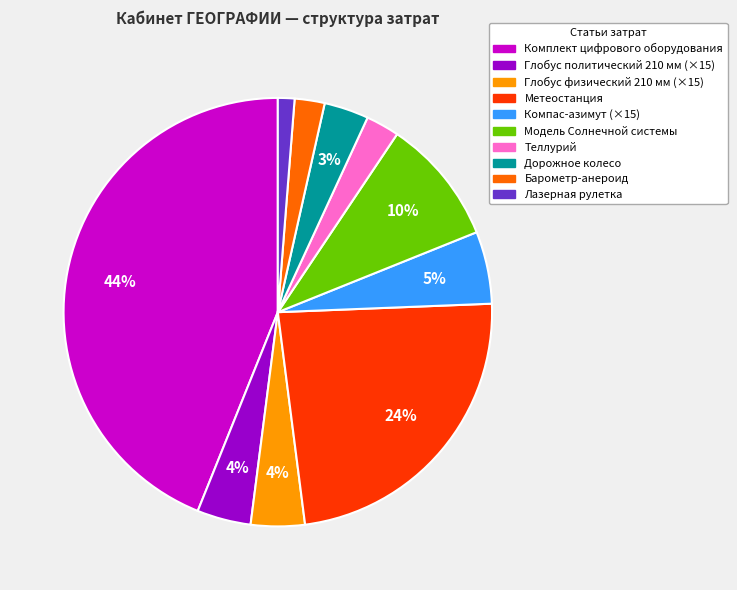

Which has a higher value, Лазерная рулетка or Барометр-анероид?

Барометр-анероид